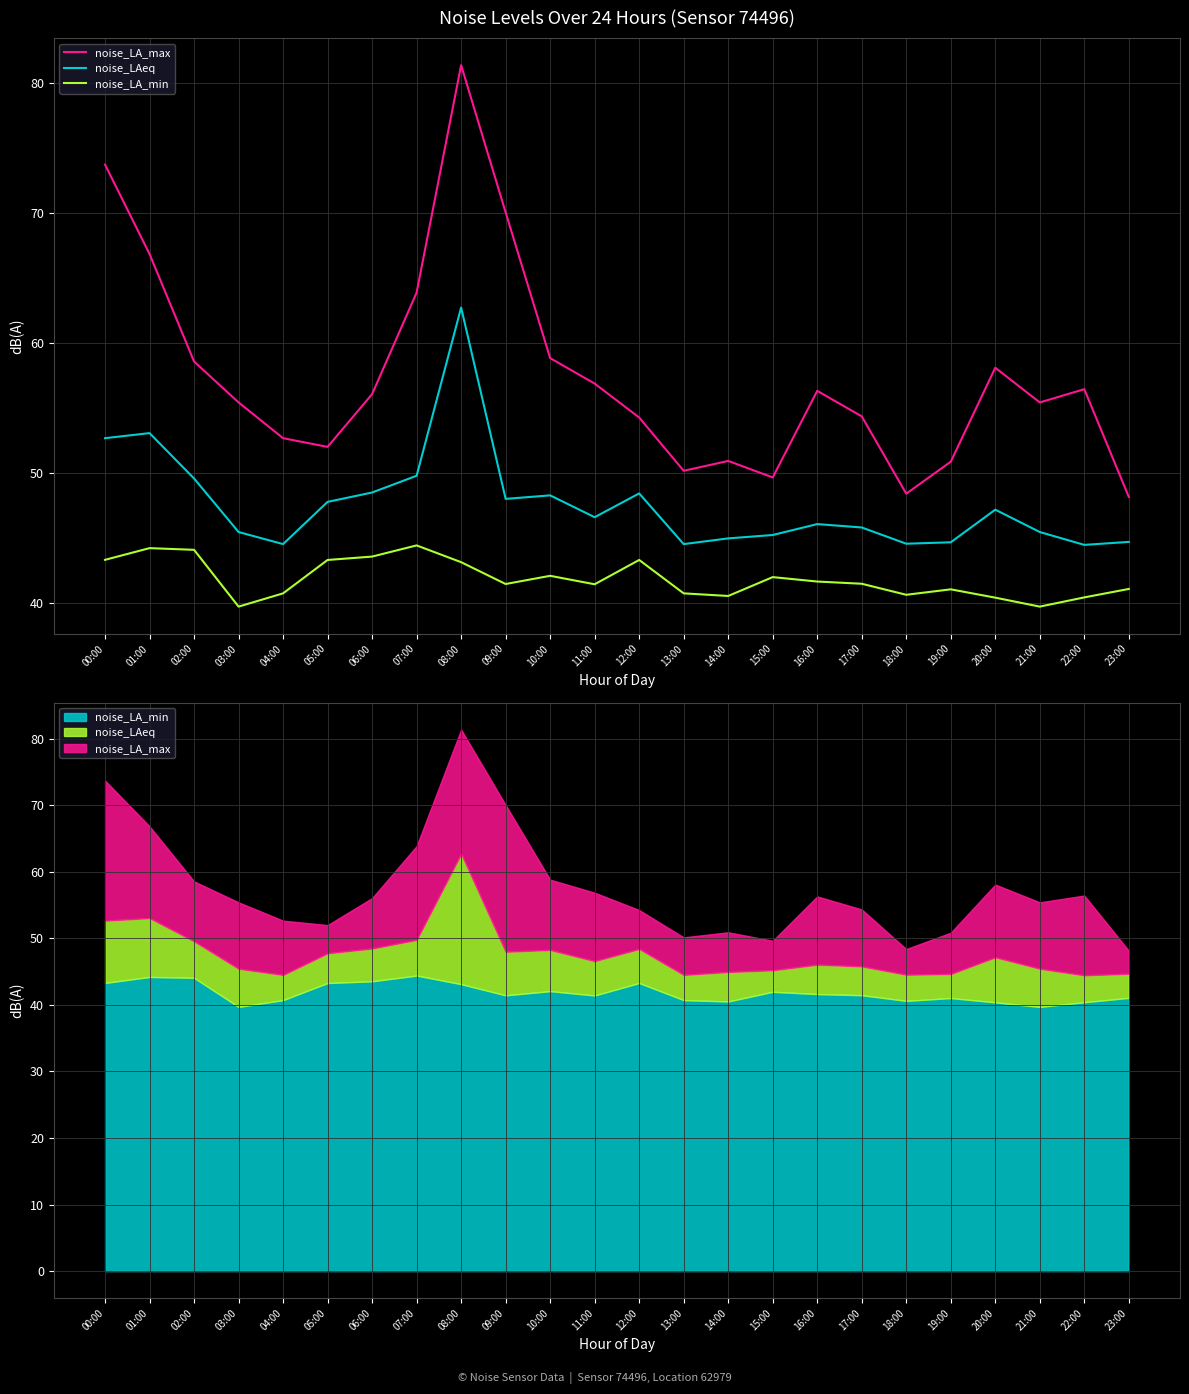

How many distinct data groups are displayed?

3